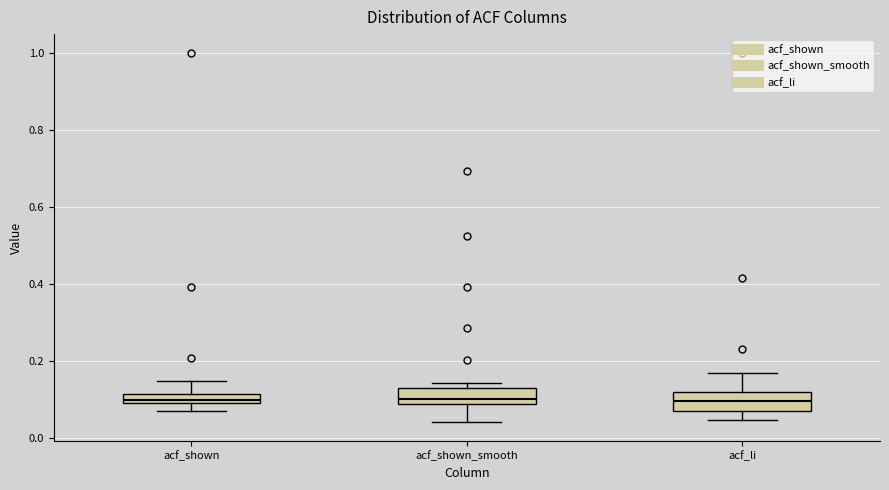

Where does the upper whisker of the box for acf_li end on the y-axis? The values are not printed on the chart, so give them approximately, as read against the axis.

0.16